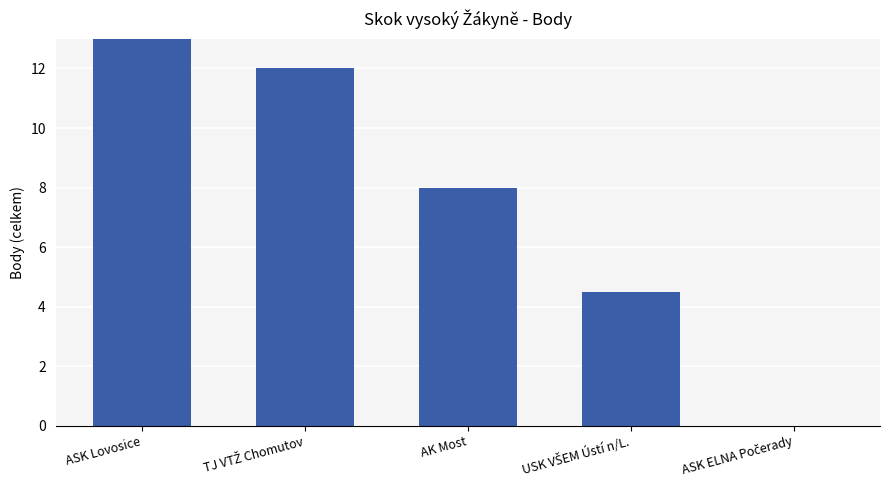

Reading left to right, transcribe all the data shown in this chart.

31.5	12.0	8.0	4.5	0.0